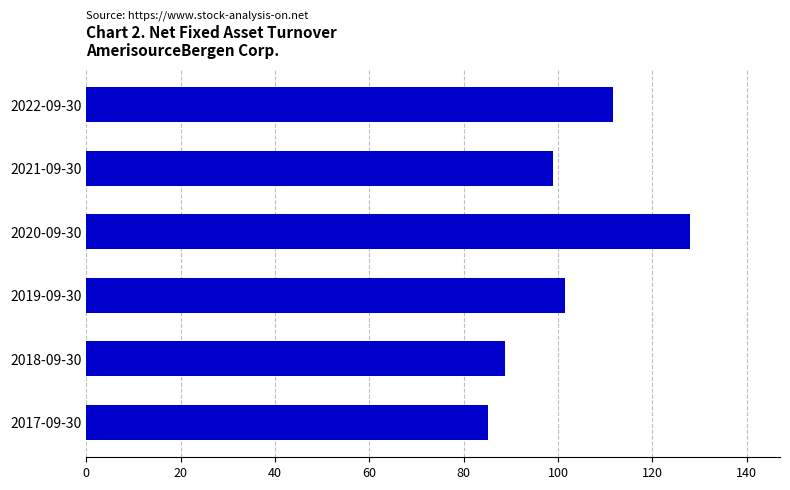

How many categories are shown in the chart?

6